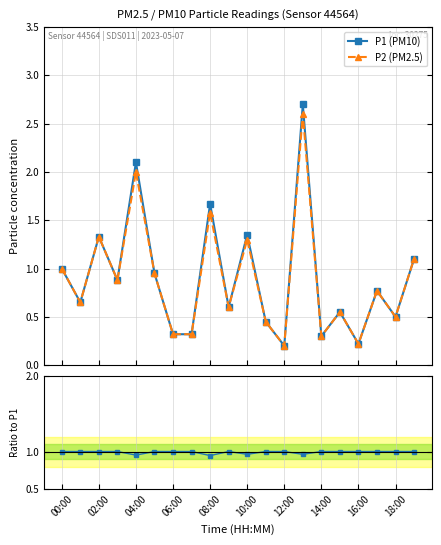

What value does the P2/P1 series have at 00:00?

1.0